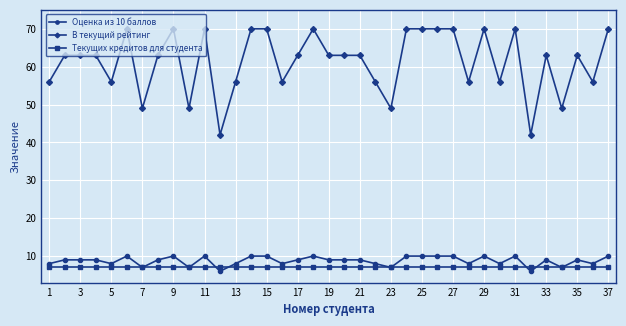

Which series has the largest total across all categories?

В текущий рейтинг